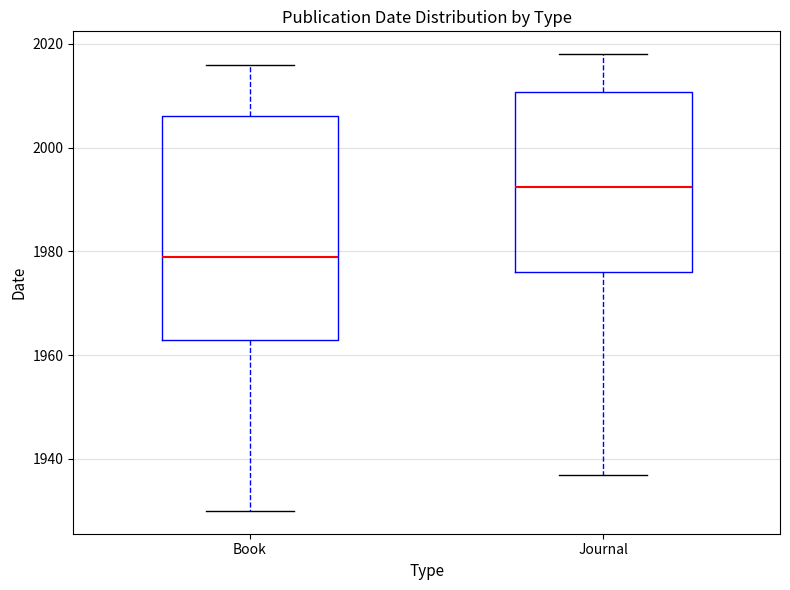

Which box is the tallest, from its lower edge to its upper edge?

Book